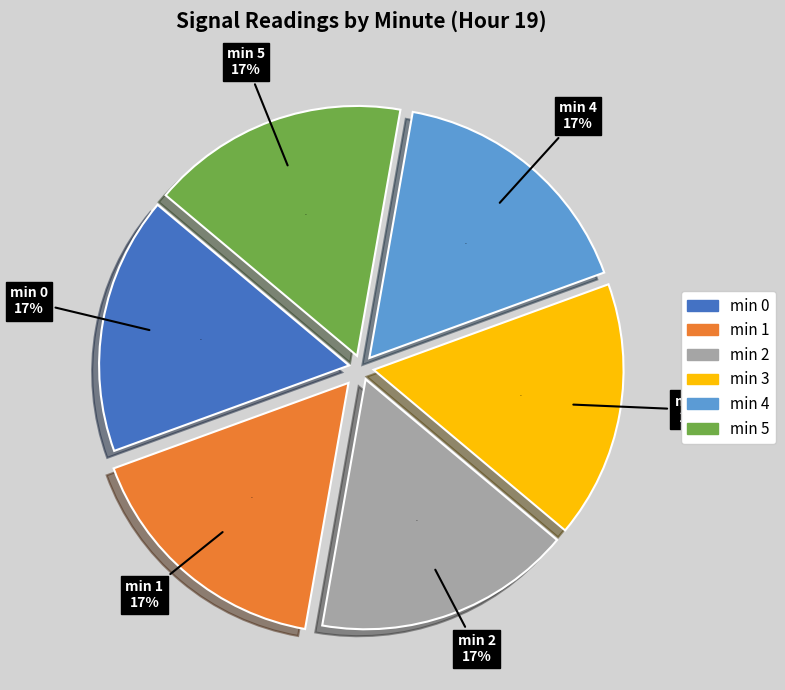

How many segments does this pie chart have?

6